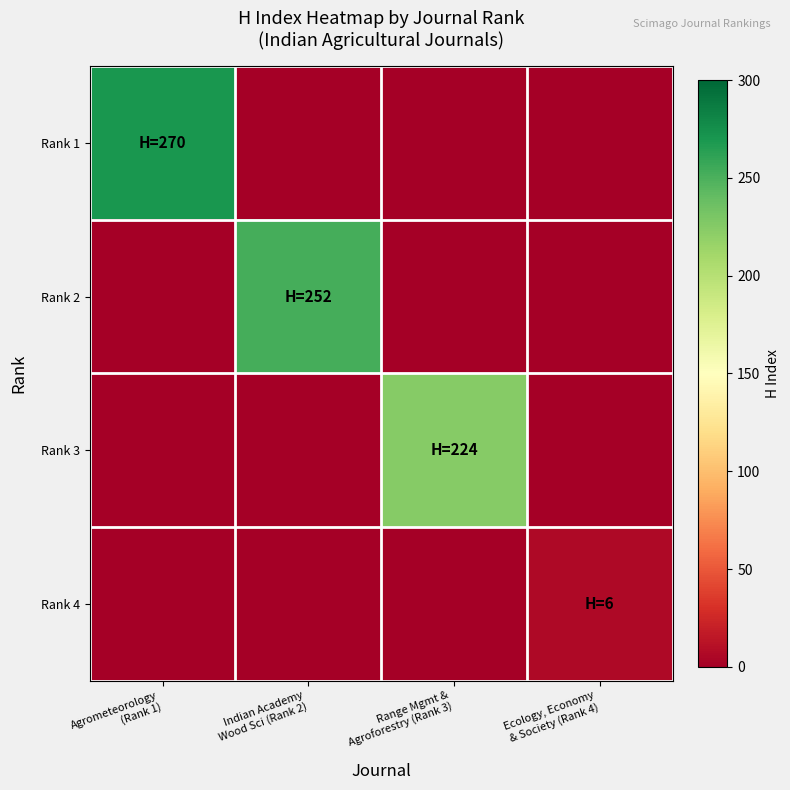

Rank the series at Agrometeorology (Rank 1) from lowest to highest value.

Rank 2, Rank 3, Rank 4, Rank 1